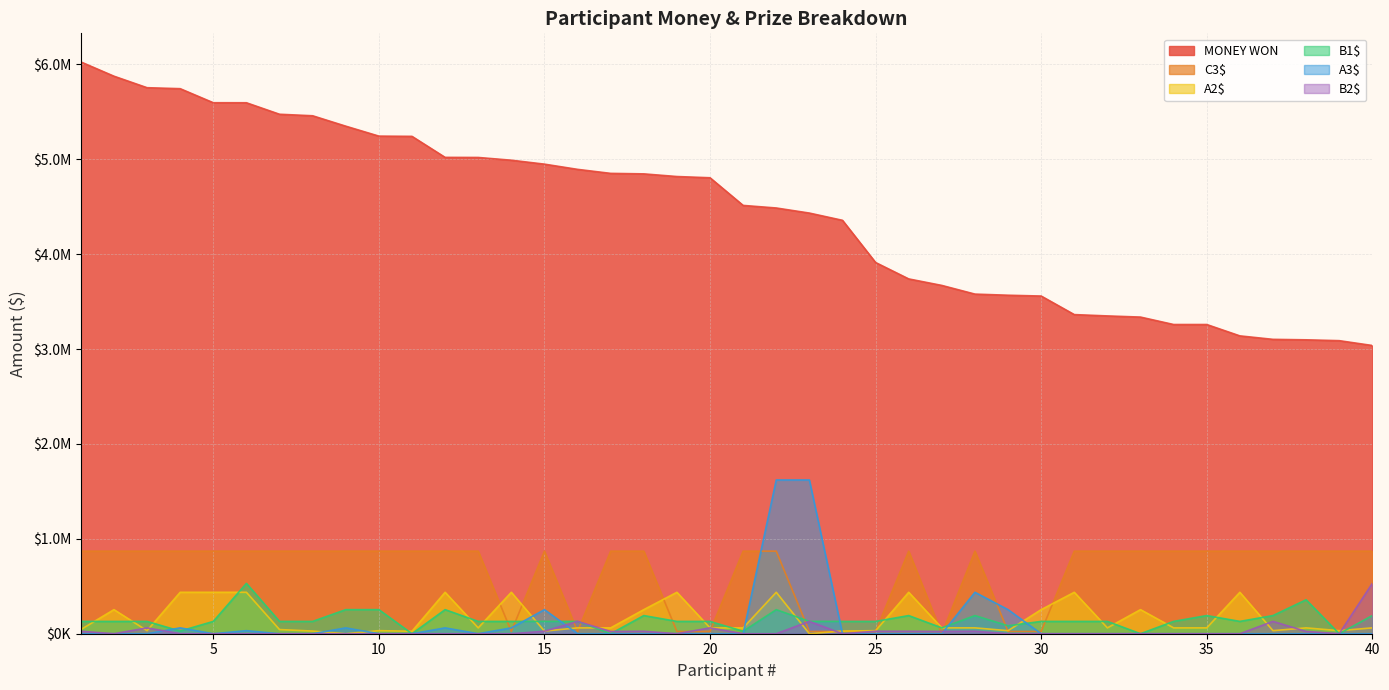

True or false: C3$ has more than 1 points higher than both neighbors.

True